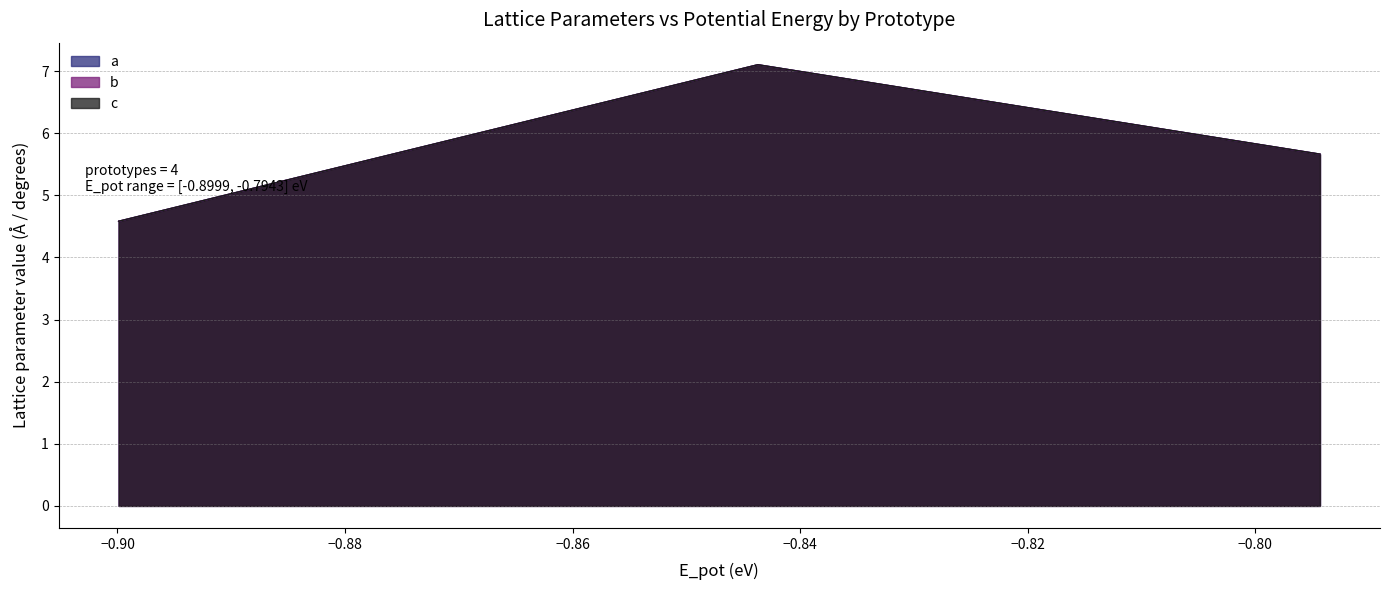

How many values in the c series are below 5?

2